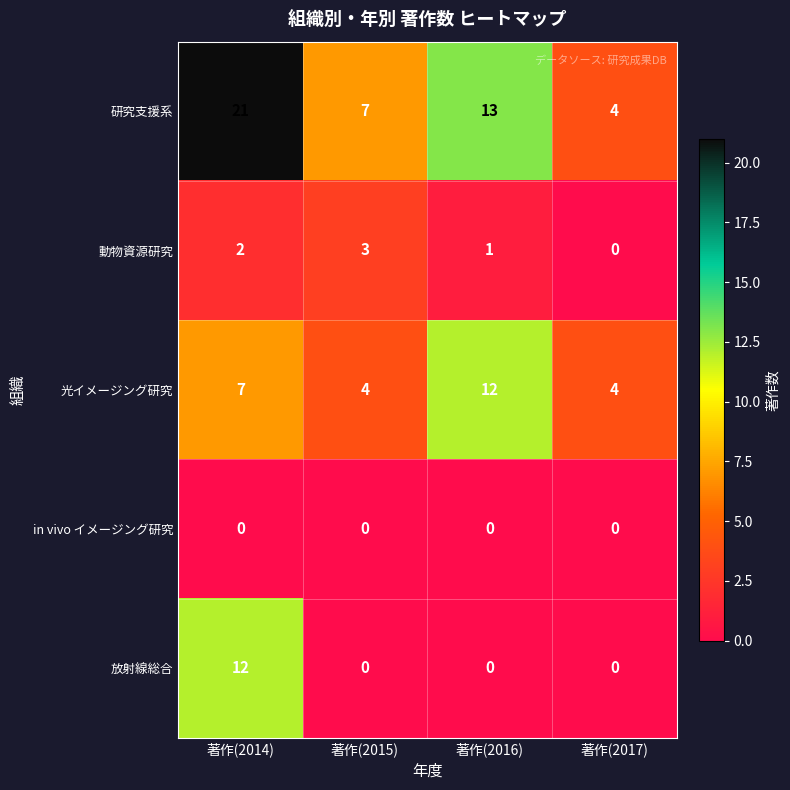

At which category does the chart reach its peak across all series?

著作(2014)